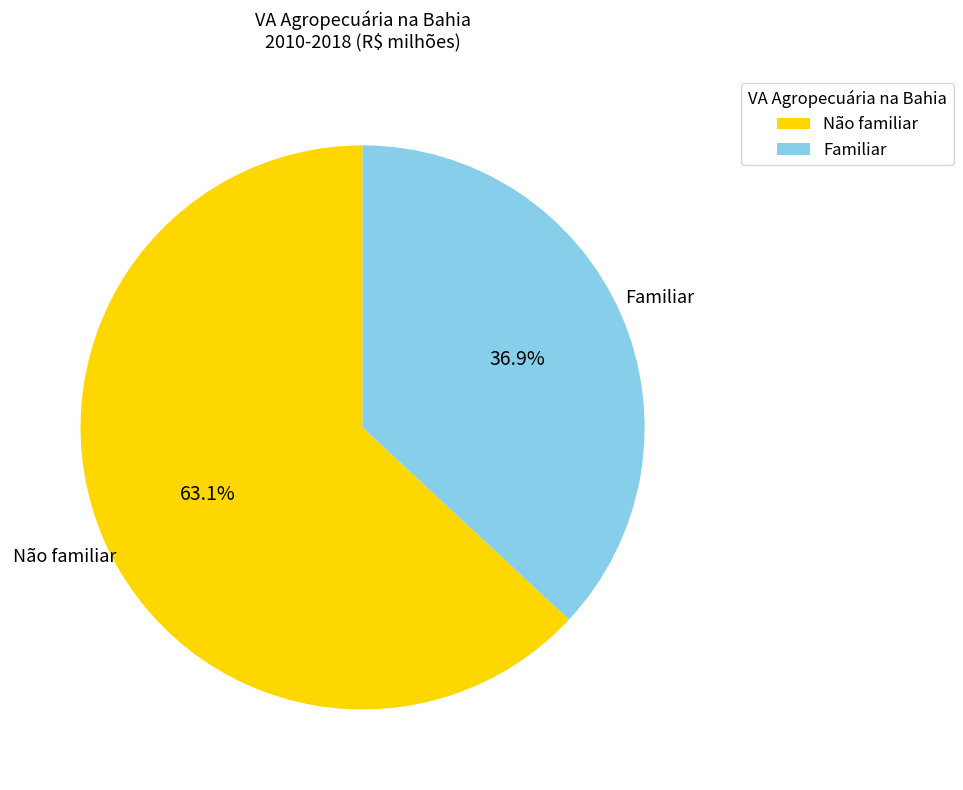

What percentage do Familiar and Não familiar together represent?

100.0%